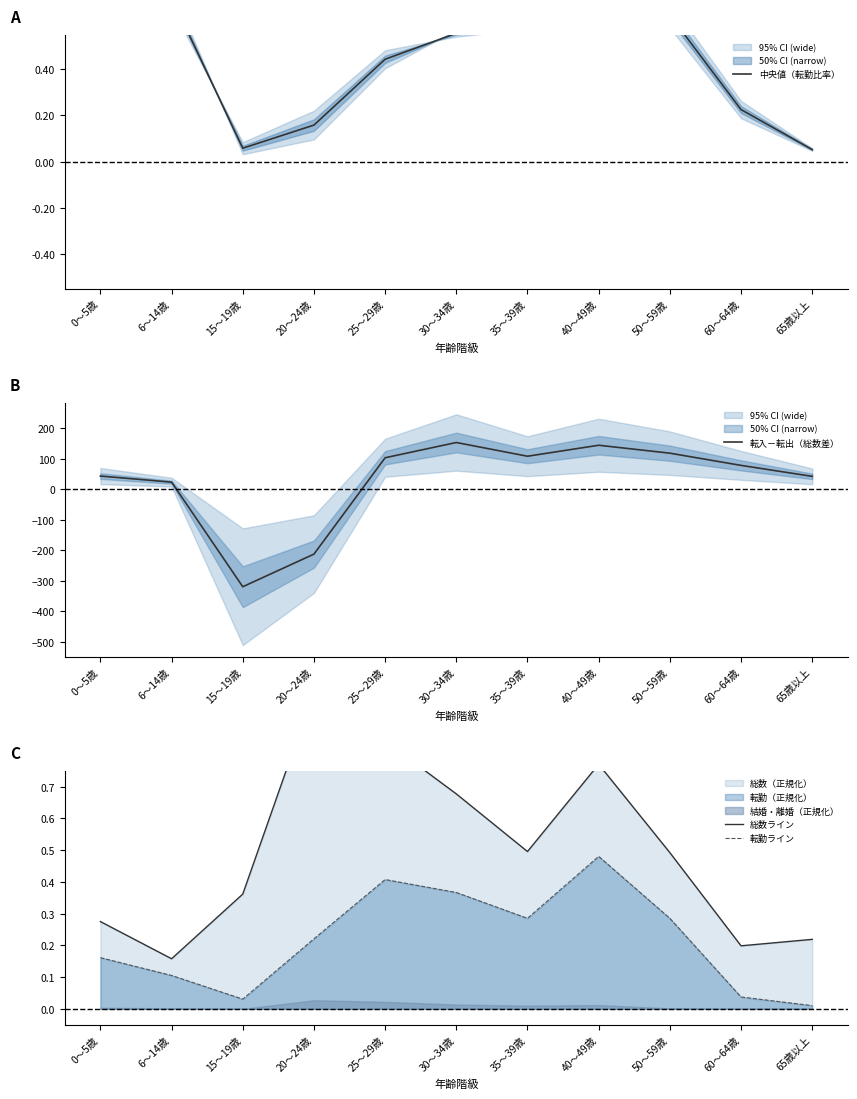

At which category does 中央値（転勤比率） reach its first local peak?

6～14歳